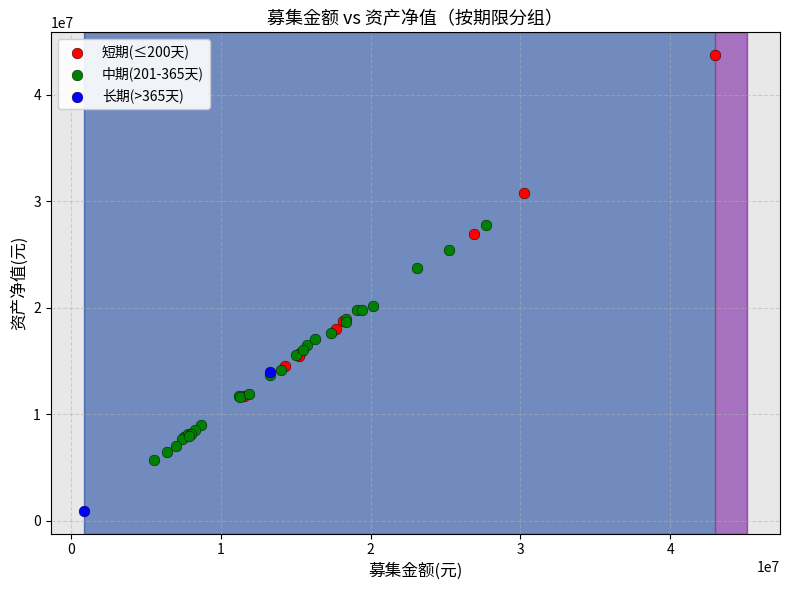

What are all the series names shown in the legend?

短期(≤200天), 中期(201-365天), 长期(>365天)